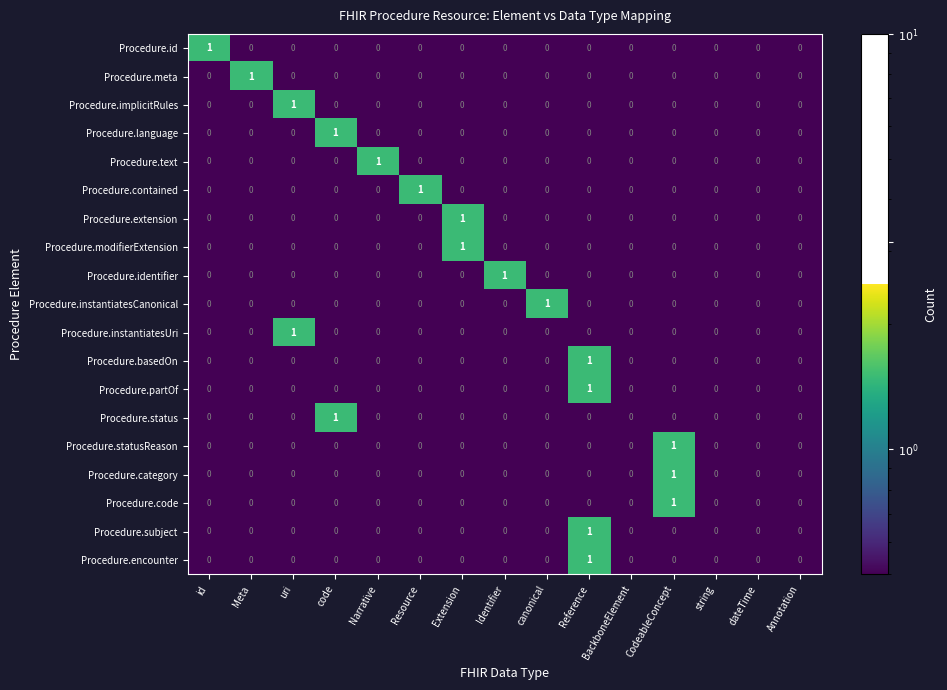

At which category is the sum across all series the highest?

Reference